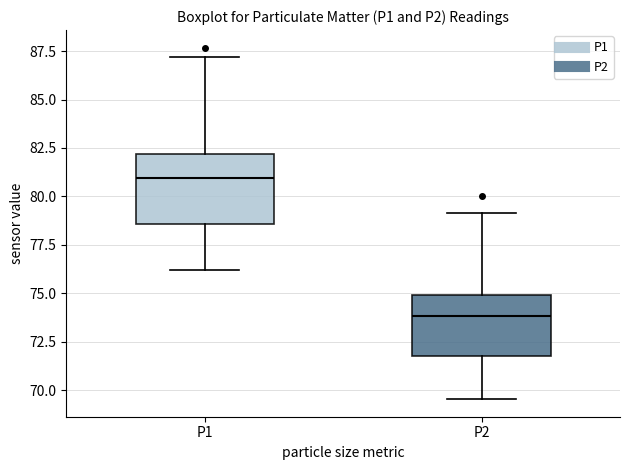

Where does the lower whisker of the box for P1 end on the y-axis? The values are not printed on the chart, so give them approximately, as read against the axis.

76.0